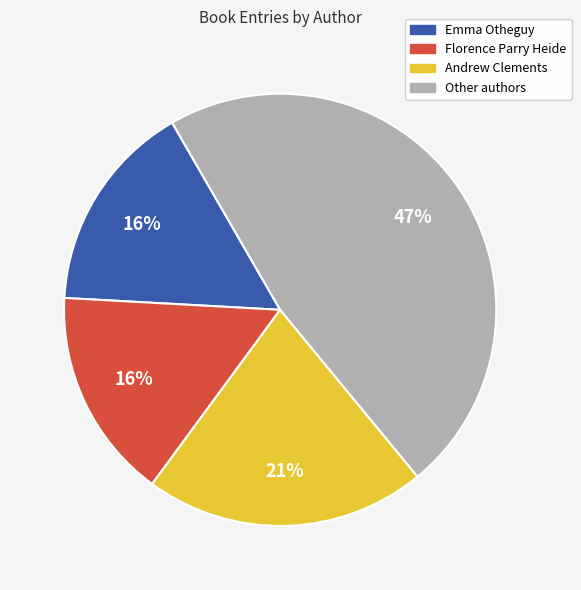

Is there any slice that represents more than half of the pie?

No